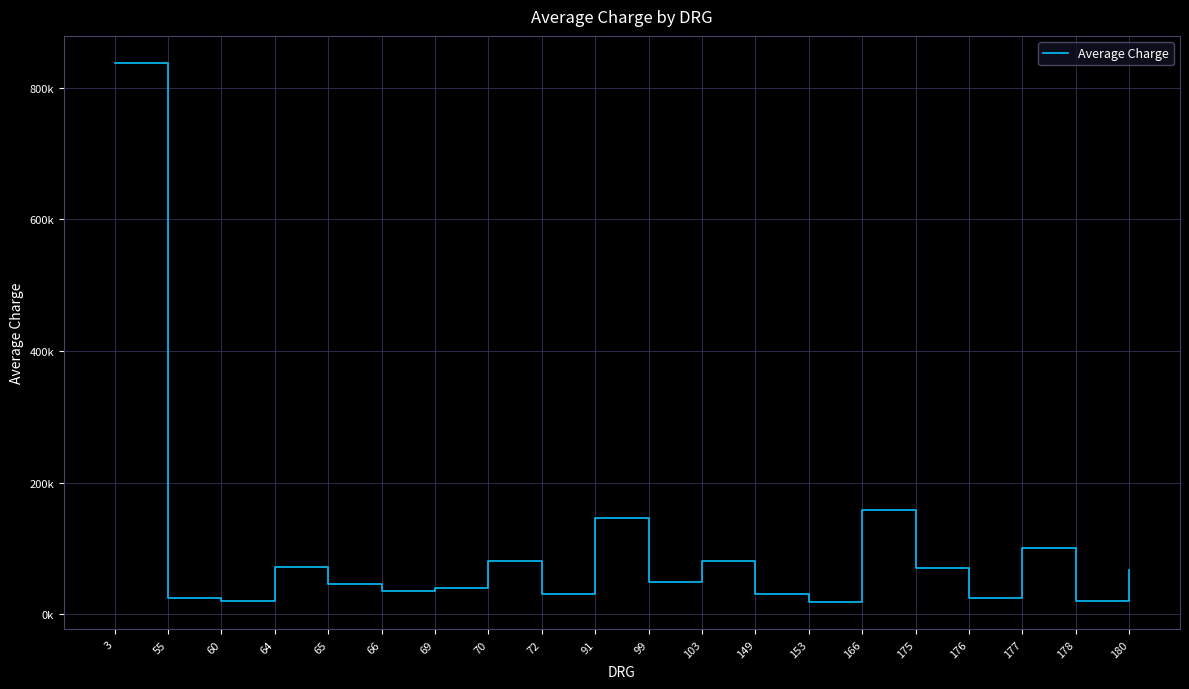

List the labels in order of value, smallest first.

153, 178, 60, 55, 176, 72, 149, 66, 69, 65, 99, 180, 175, 64, 103, 70, 177, 91, 166, 3